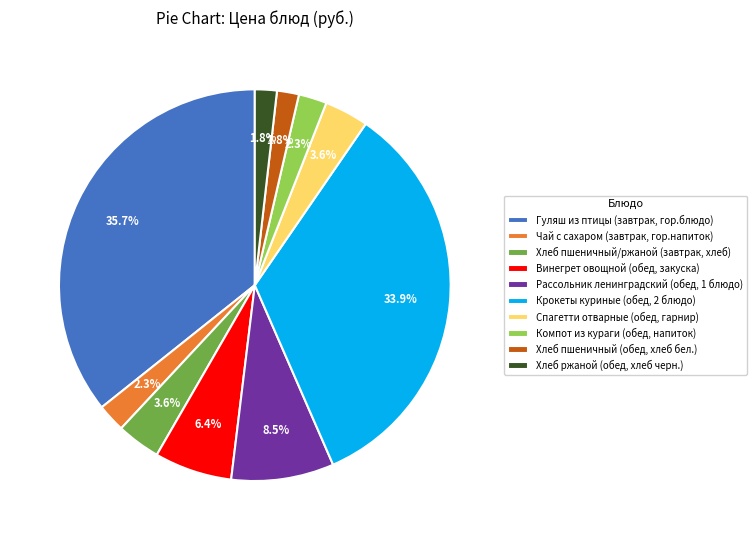

Which slice is the largest?

Гуляш из птицы (завтрак, гор.блюдо)